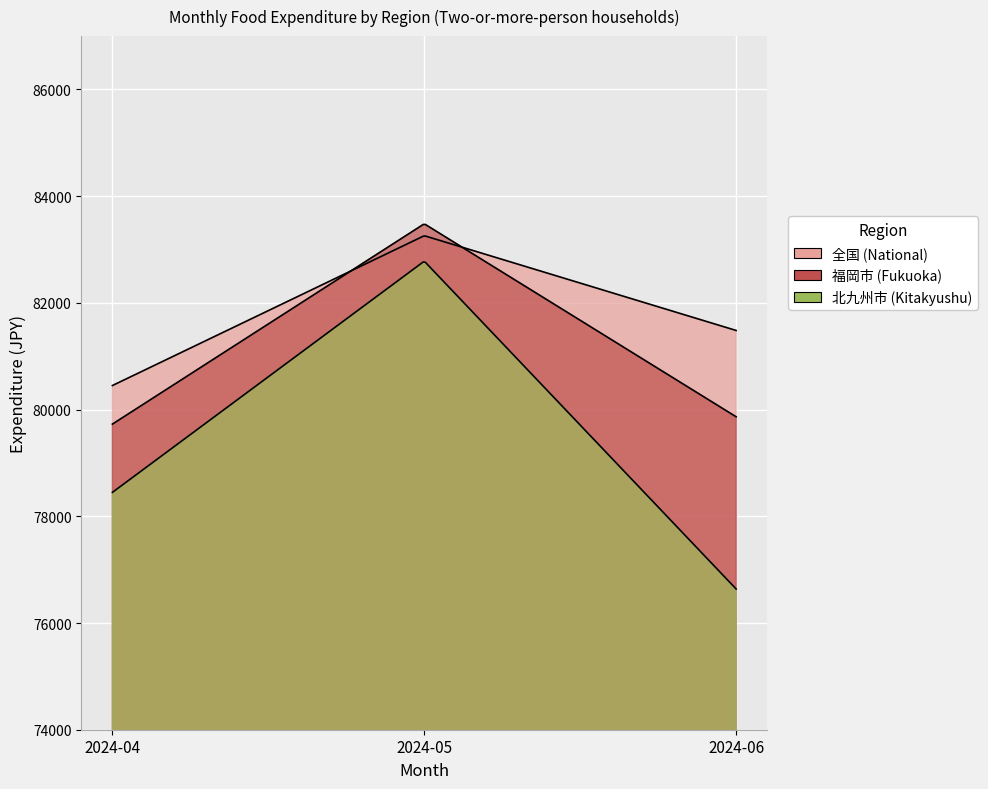

List the series in order of their peak value, lowest first.

北九州市 (Kitakyushu), 全国 (National), 福岡市 (Fukuoka)